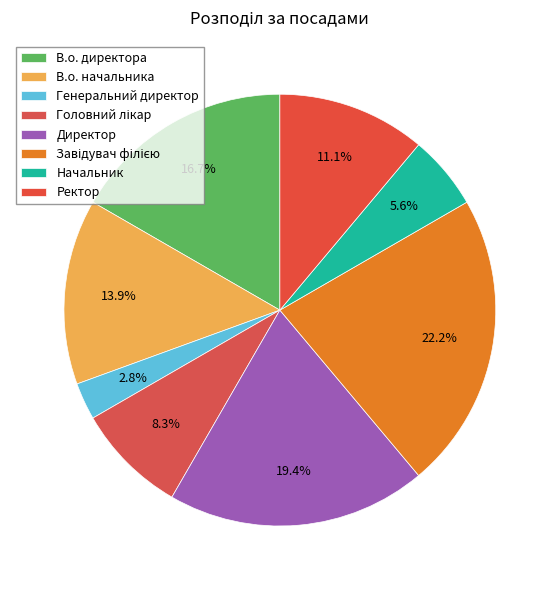

Does Завідувач філією represent more than half of the total?

No